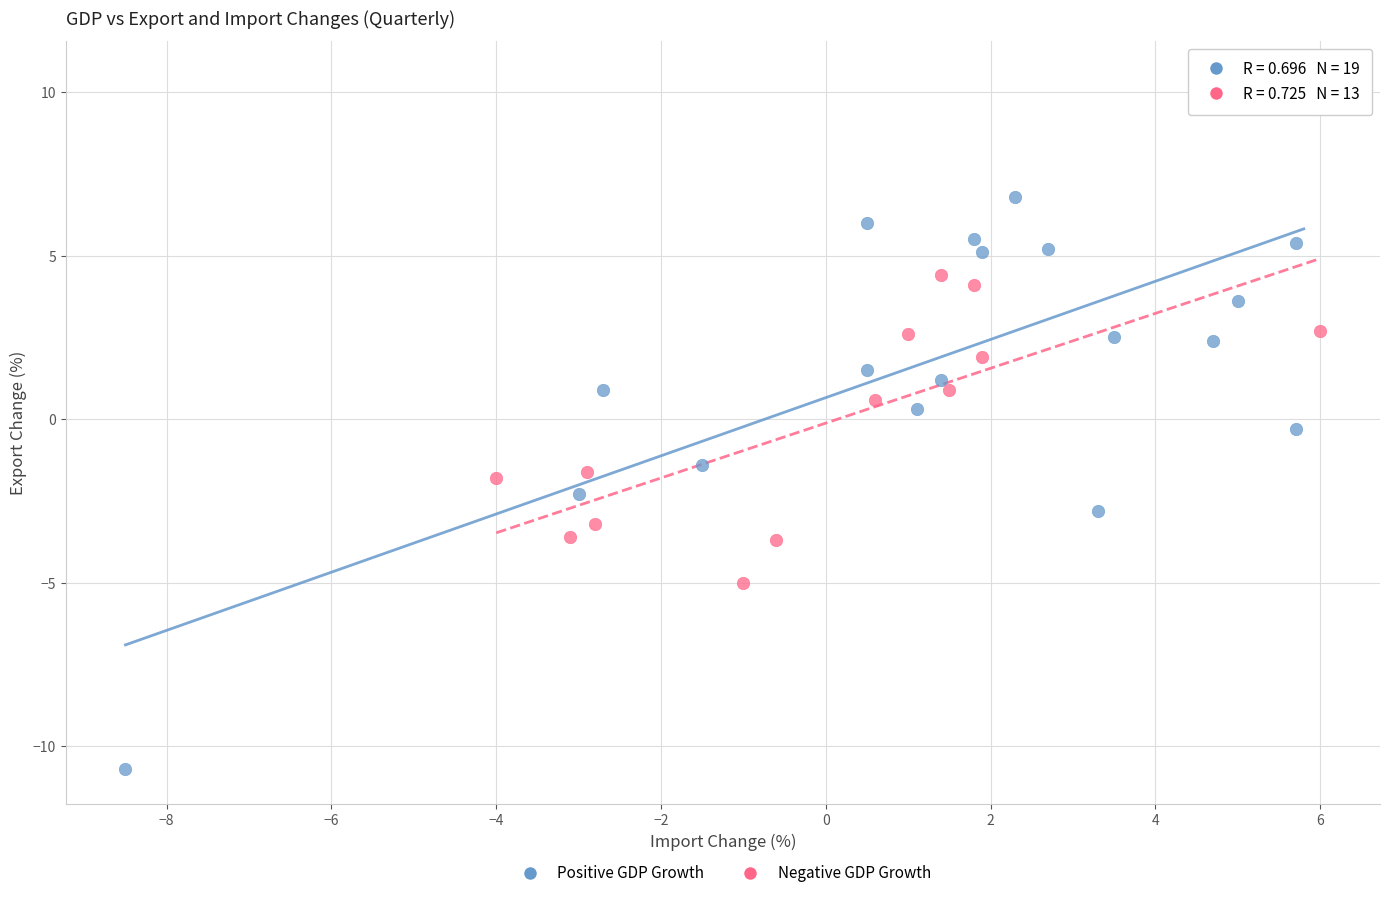

What are all the series names shown in the legend?

Positive GDP Growth, Negative GDP Growth